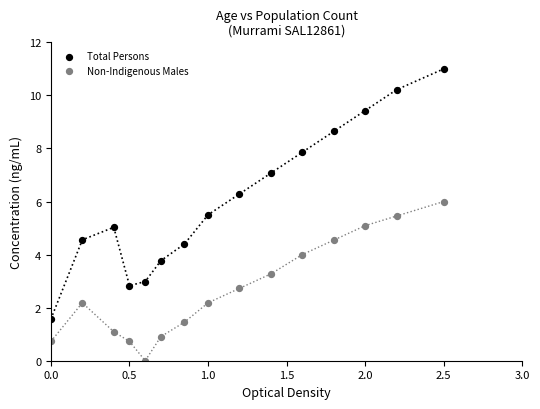

What are all the series names shown in the legend?

Total Persons, Non-Indigenous Males